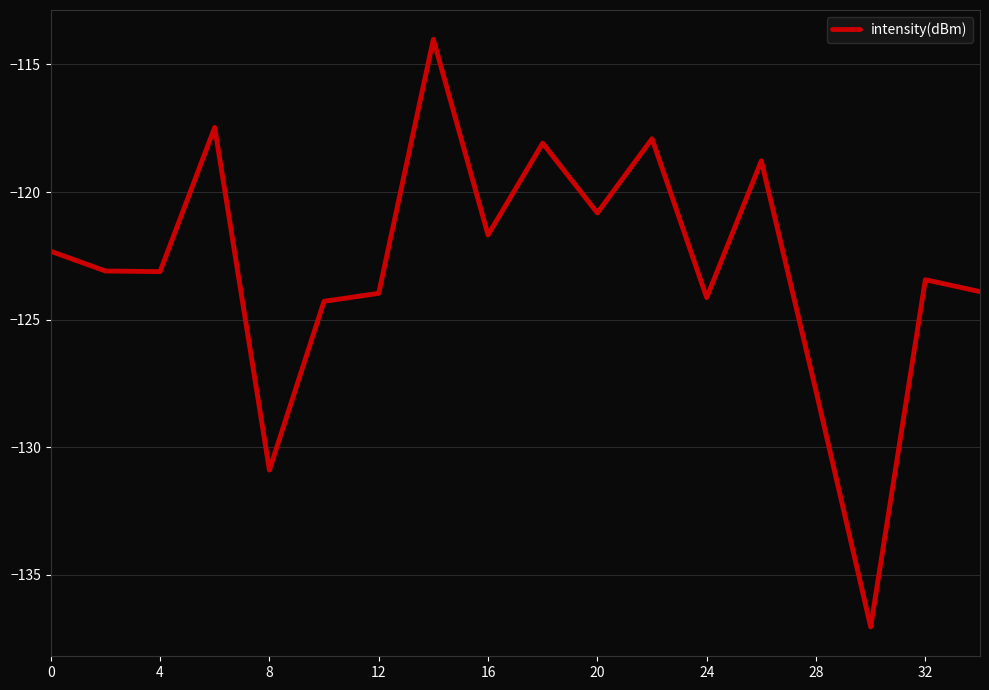

What is the difference between the maximum and minimum values?

23.0